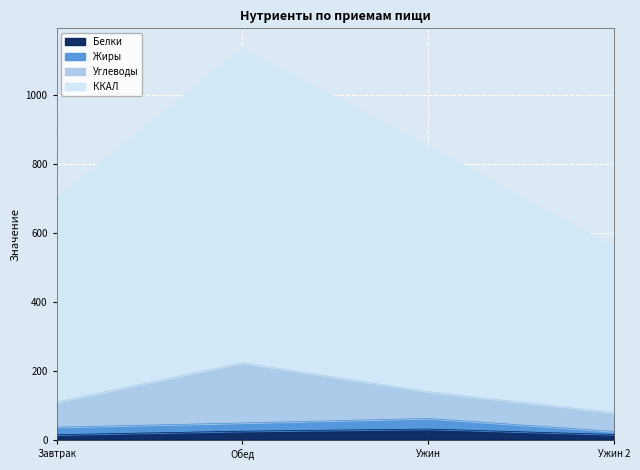

What position from the left is Ужин?

3